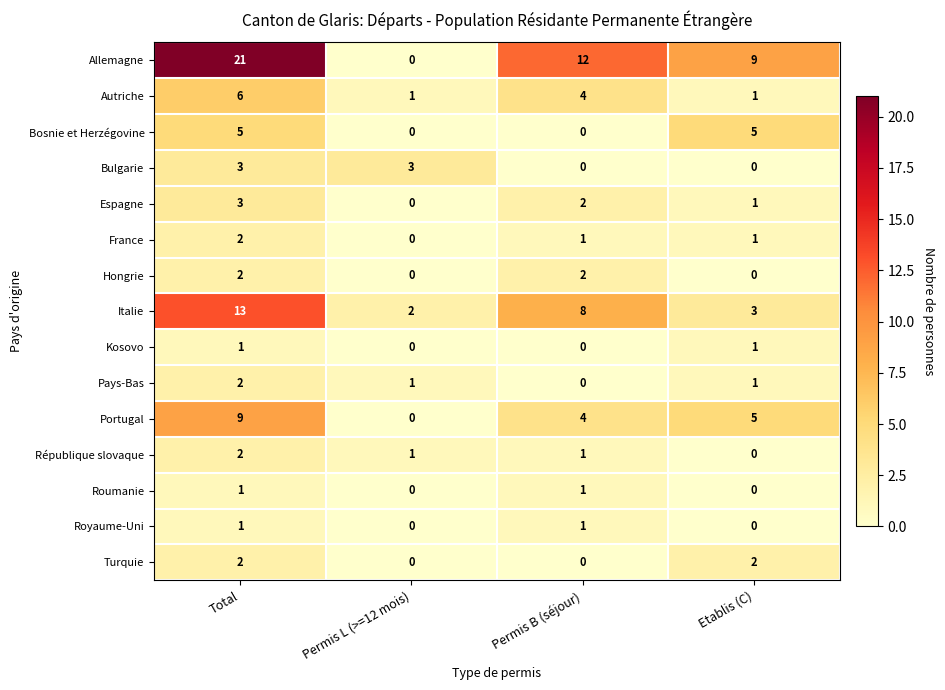

How many République slovaque values are between 1 and 2?

3